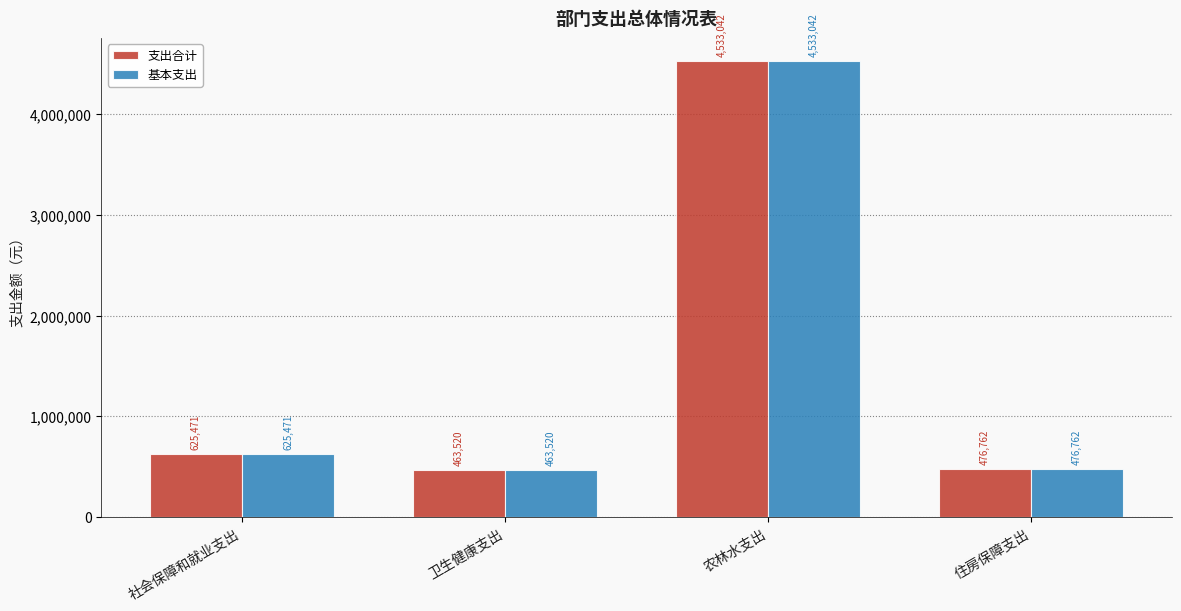

What is the minimum value shown in the chart?

463519.7